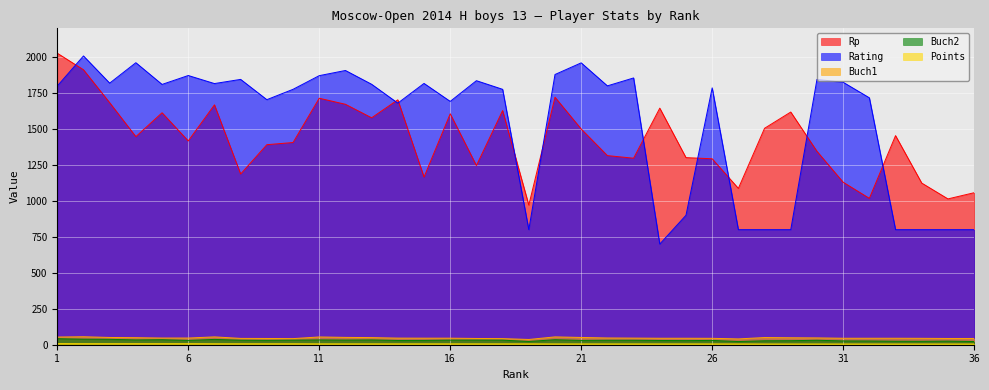

What is the minimum value for Rating?

700.0